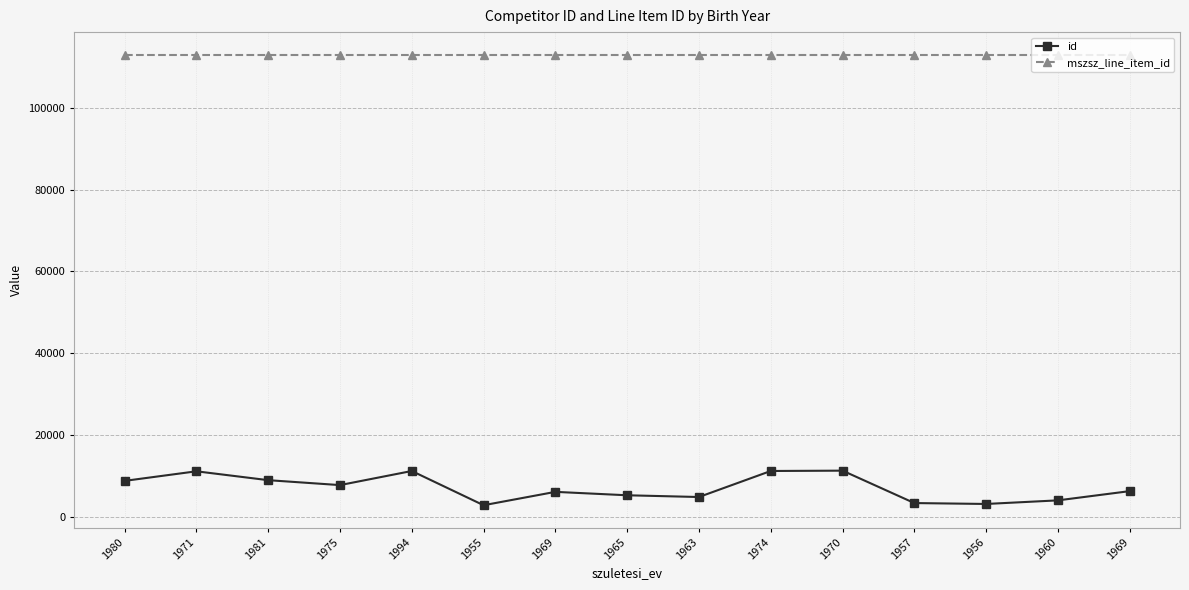

Does the chart display data point markers on the line(s)?

Yes